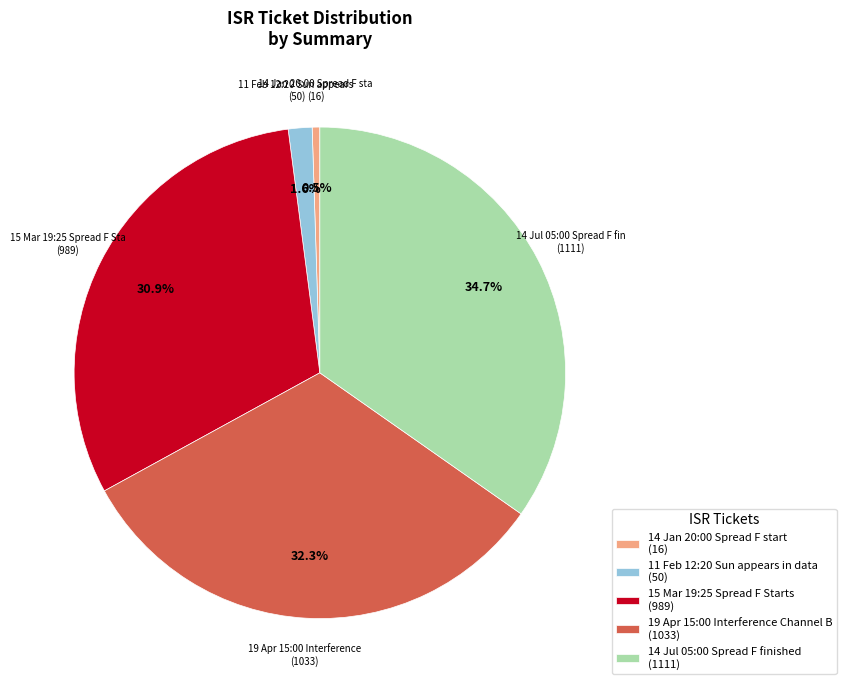

Which has a higher value, 14 Jul 05:00 Spread F finished (1111) or 14 Jan 20:00 Spread F start (16)?

14 Jul 05:00 Spread F finished (1111)